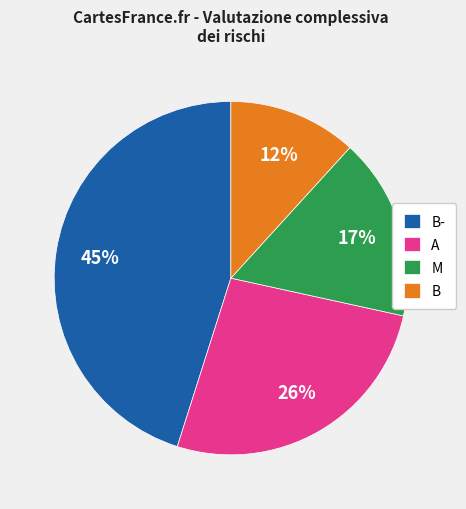

To the nearest percent, what is the average slice percentage?

25%